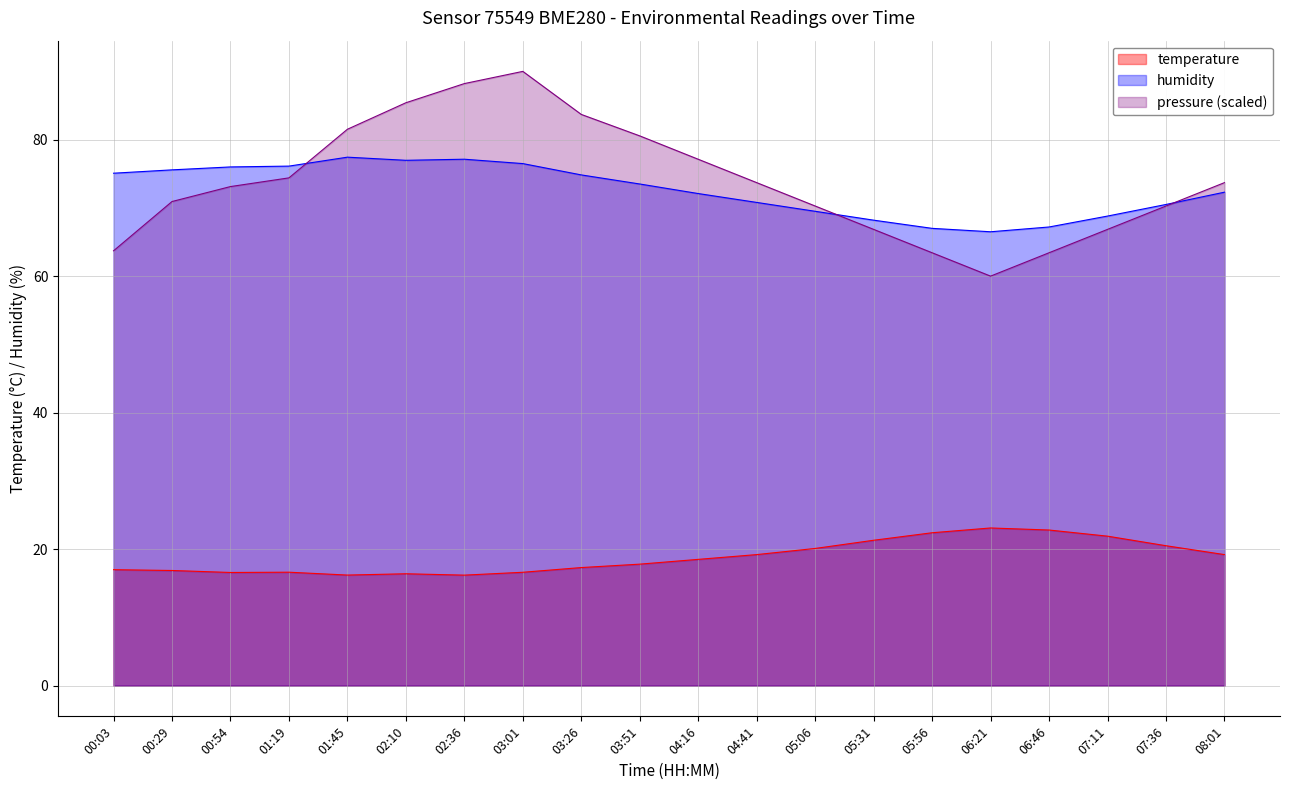

Which series has the widest spread of values?

pressure (scaled)